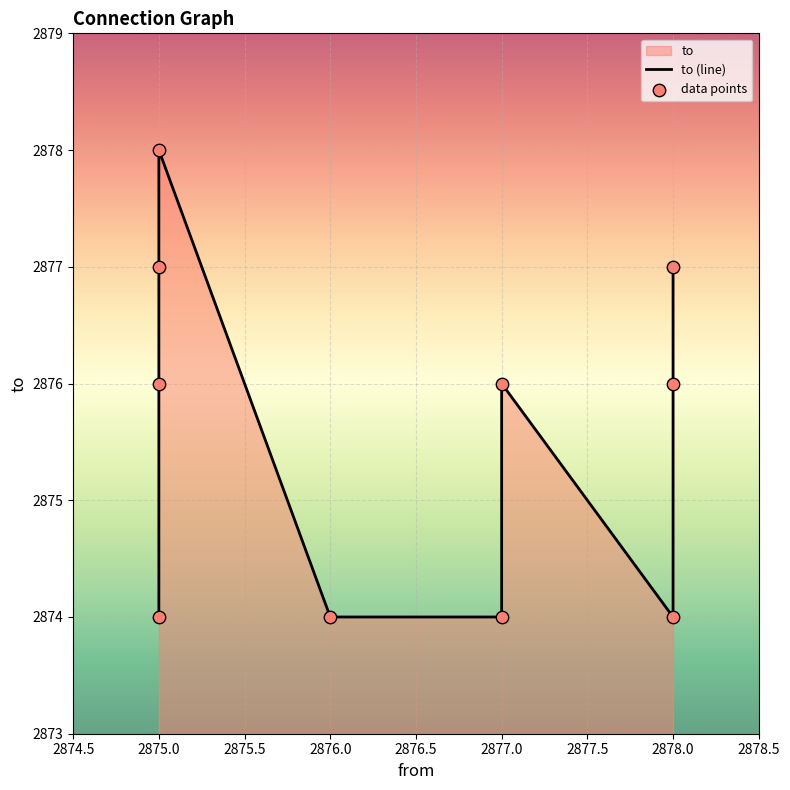

Which series reaches the minimum Y coordinate?

to (line)